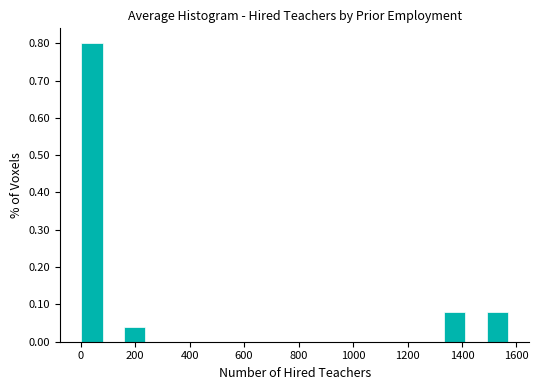

Around what value on the x-axis is the tallest bar? Give the approximate position of its centre, as read against the axis.

40